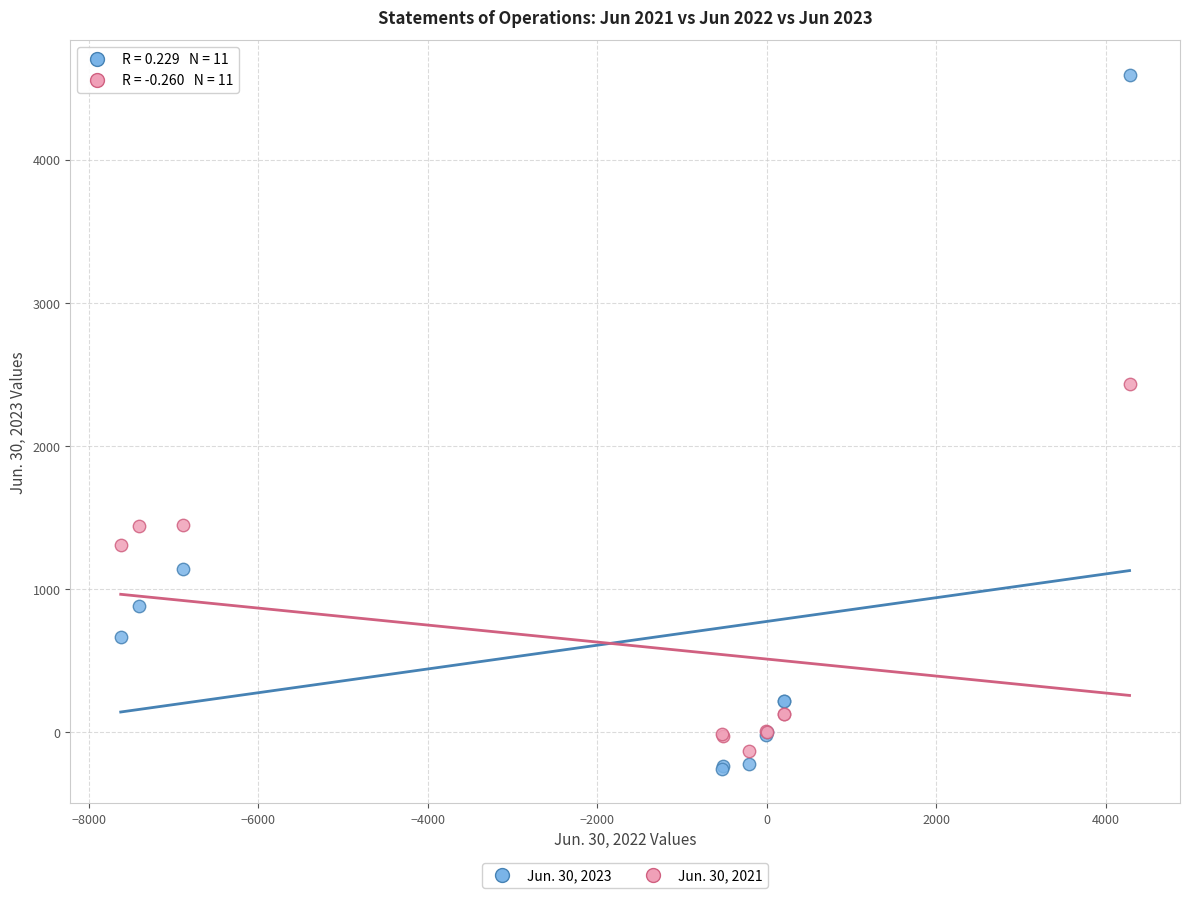

Which series contains the lowest Y value?

Jun. 30, 2023